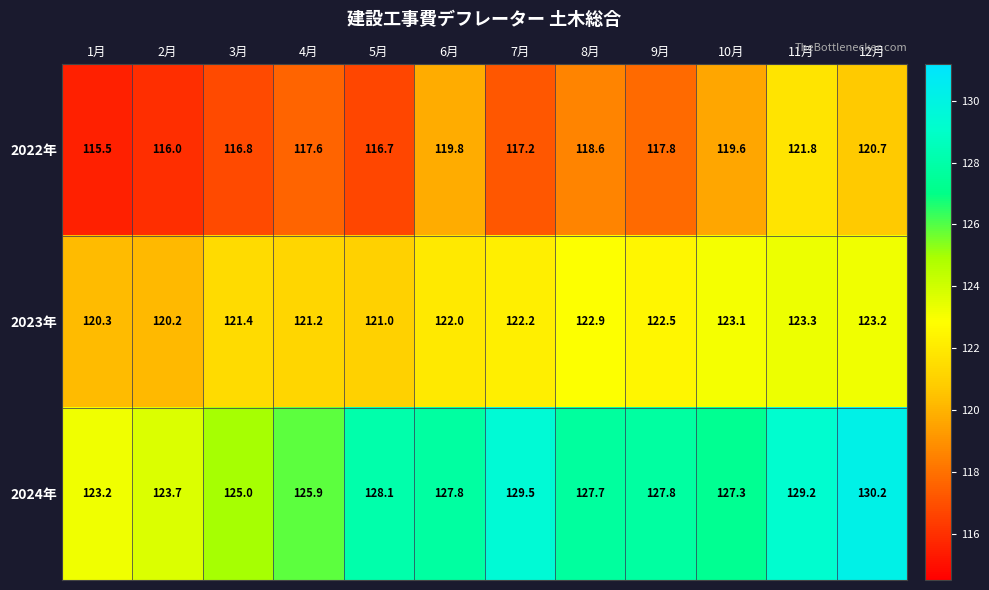

What is the sum of all 2022年 values?

1418.1